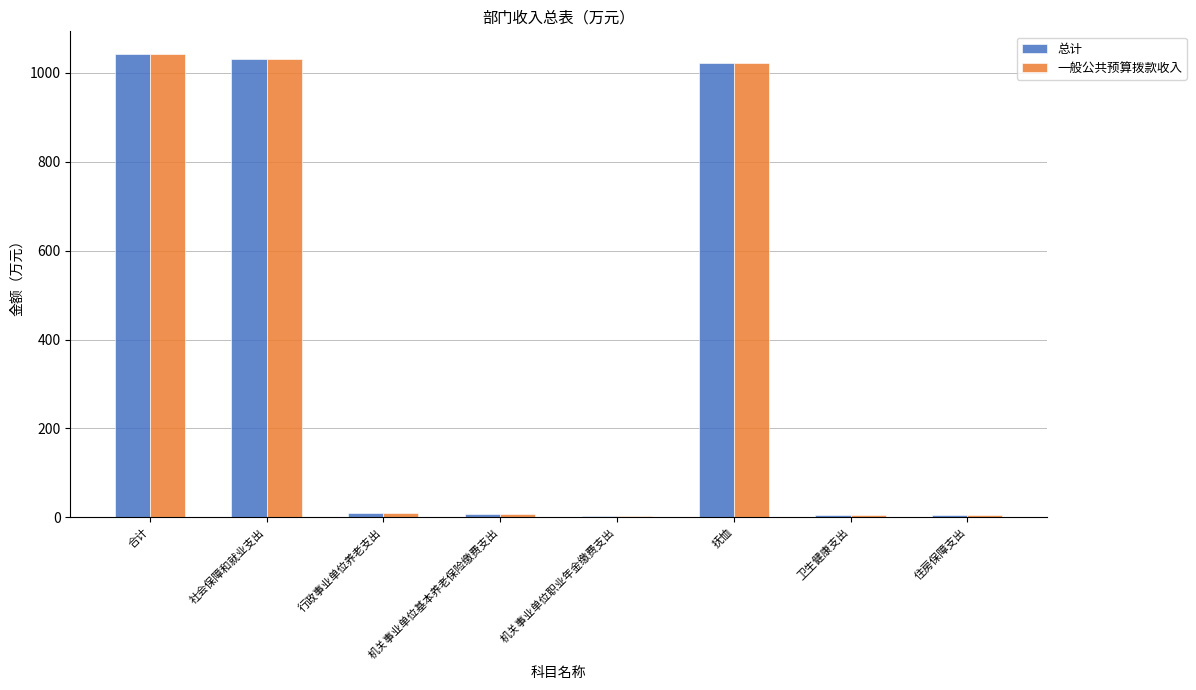

What is the sum of the 总计 values at 机关事业单位基本养老保险缴费支出 and 机关事业单位职业年金缴费支出?

9.4